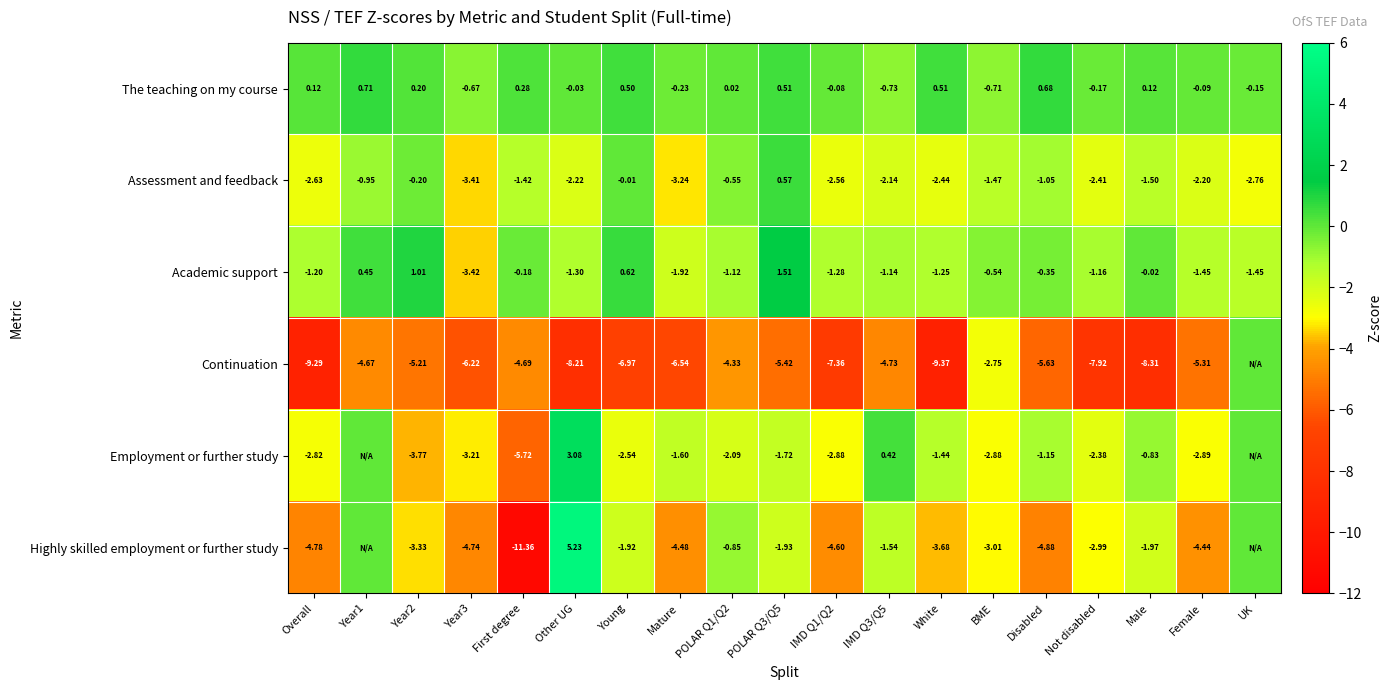

Between Year2 and White, which series saw the biggest shift?

Continuation